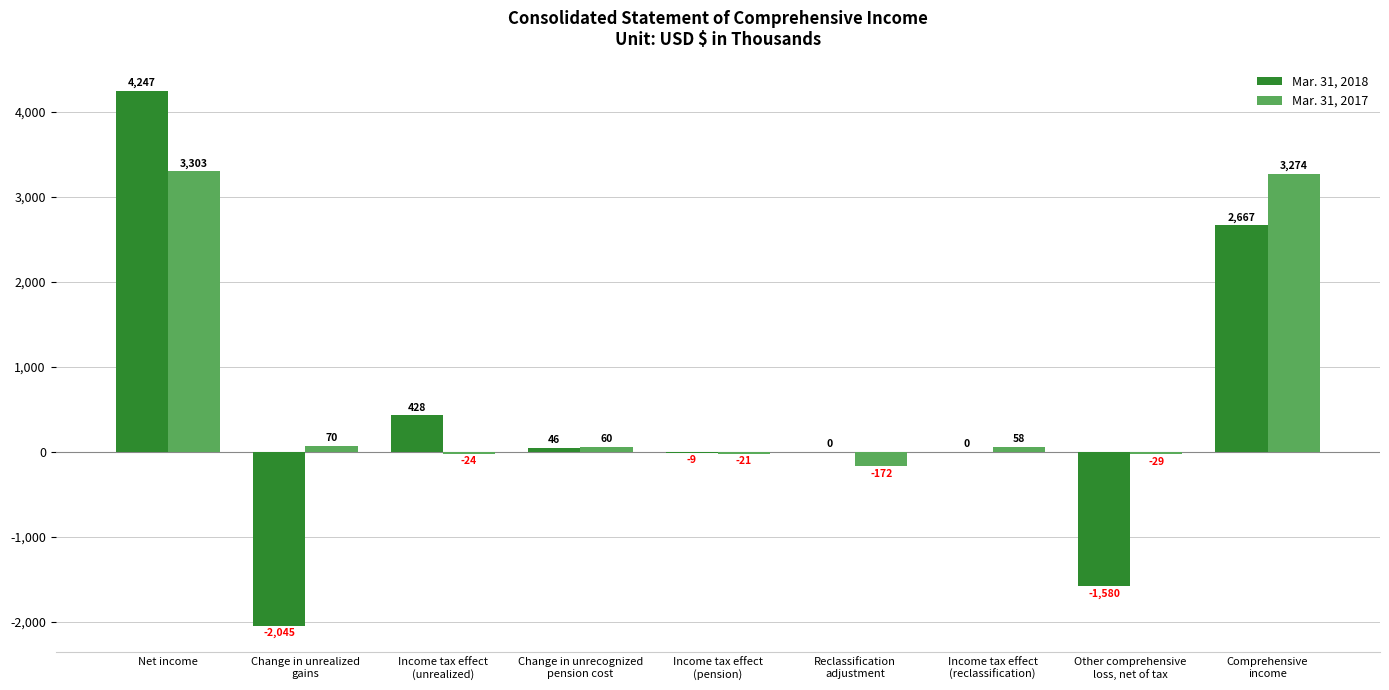

What is the sum of all Mar. 31, 2018 values?

3754